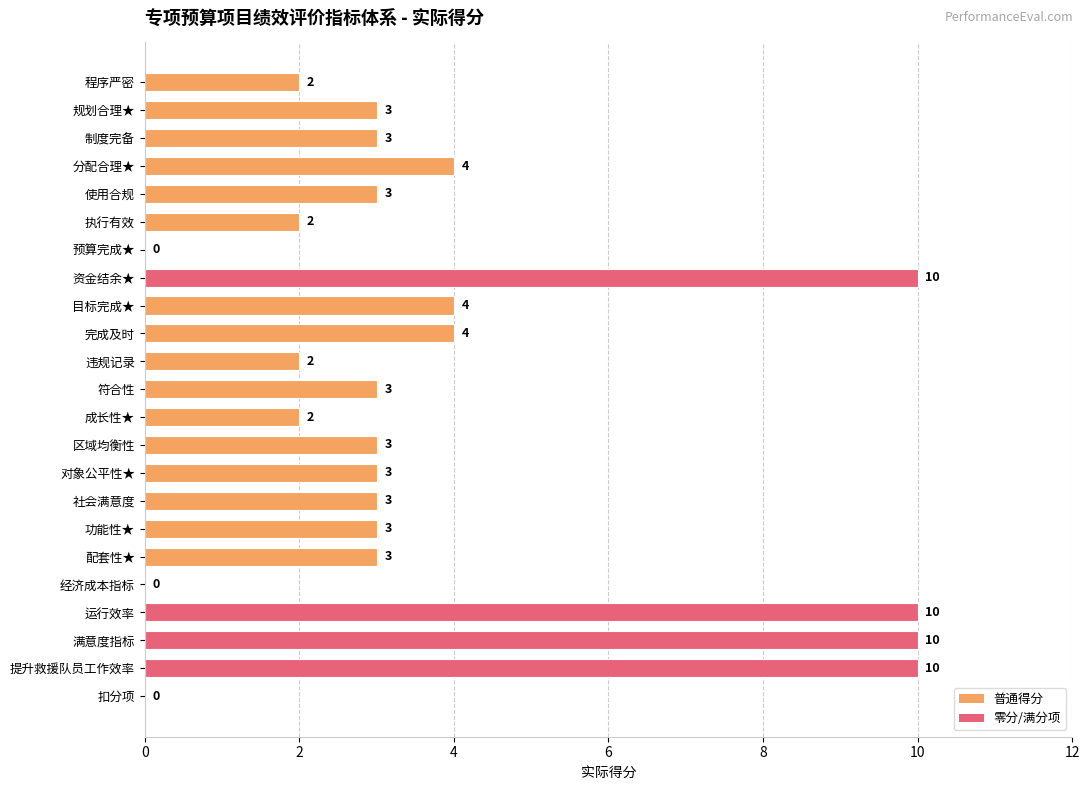

The chart shows a value of 10 at 提升救援队员工作效率. True or false?

True